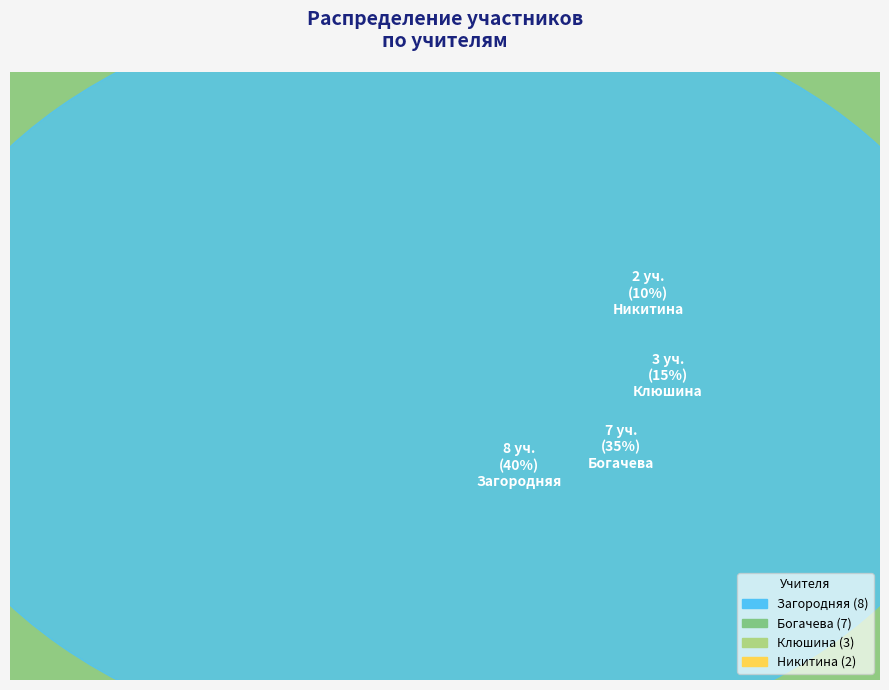

Rank the categories by value from lowest to highest.

Никитина, Клюшина, Богачева, Загородняя